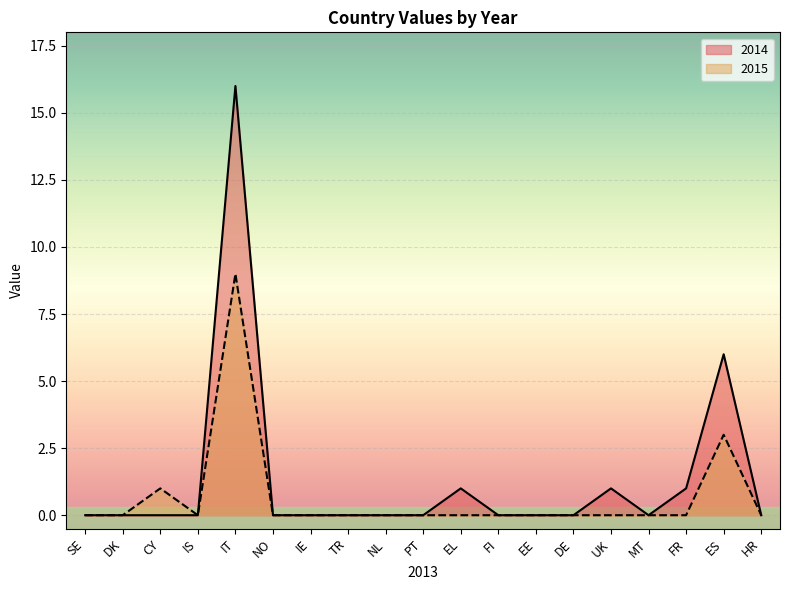

Rank the series by their maximum value, from lowest to highest.

2015, 2014